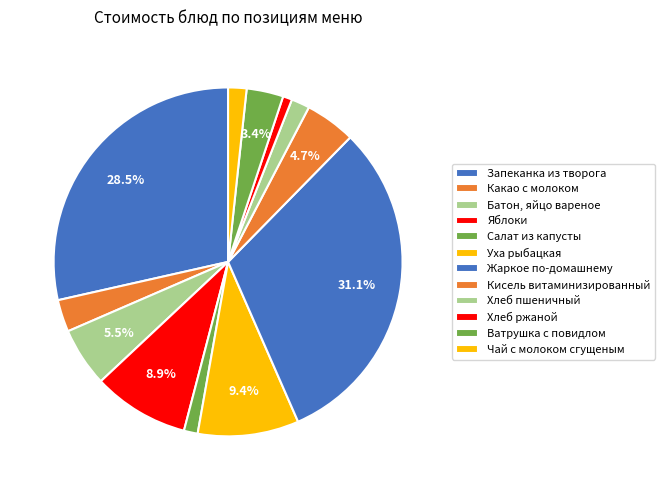

Which slice is the smallest?

Хлеб ржаной